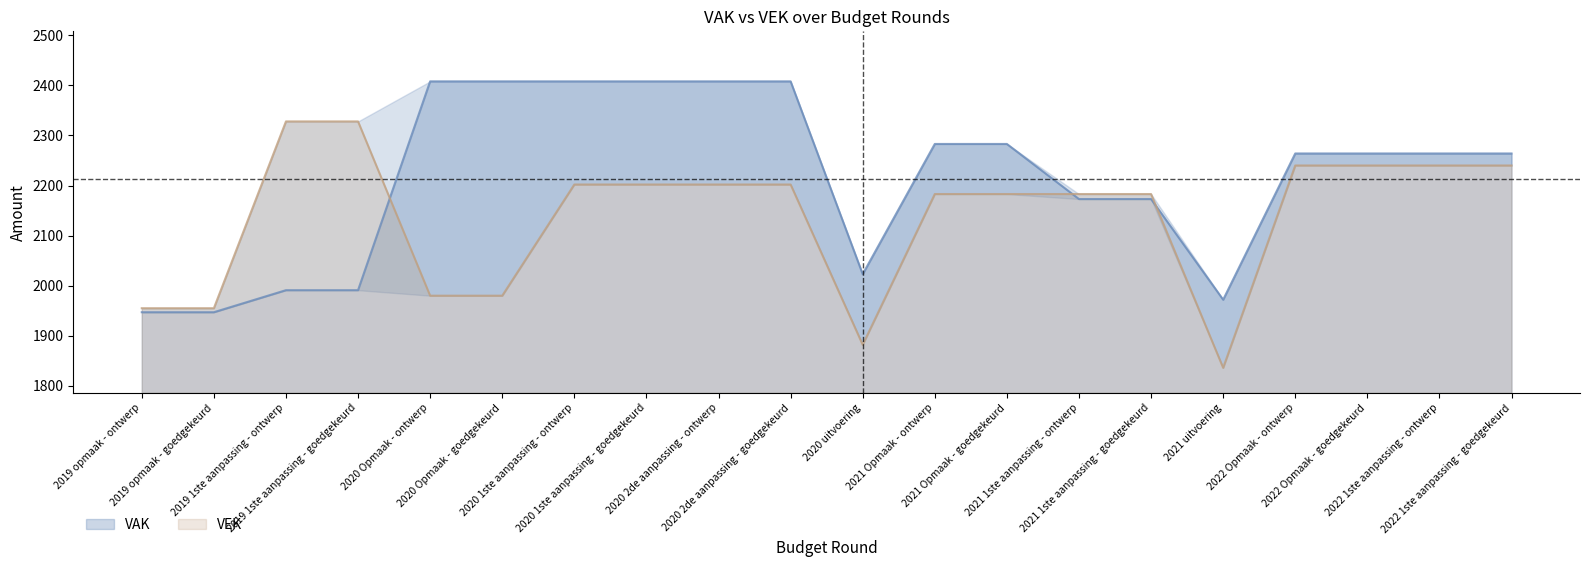

True or false: VAK has a value of 774 at 2020 Opmaak - goedgekeurd.

False